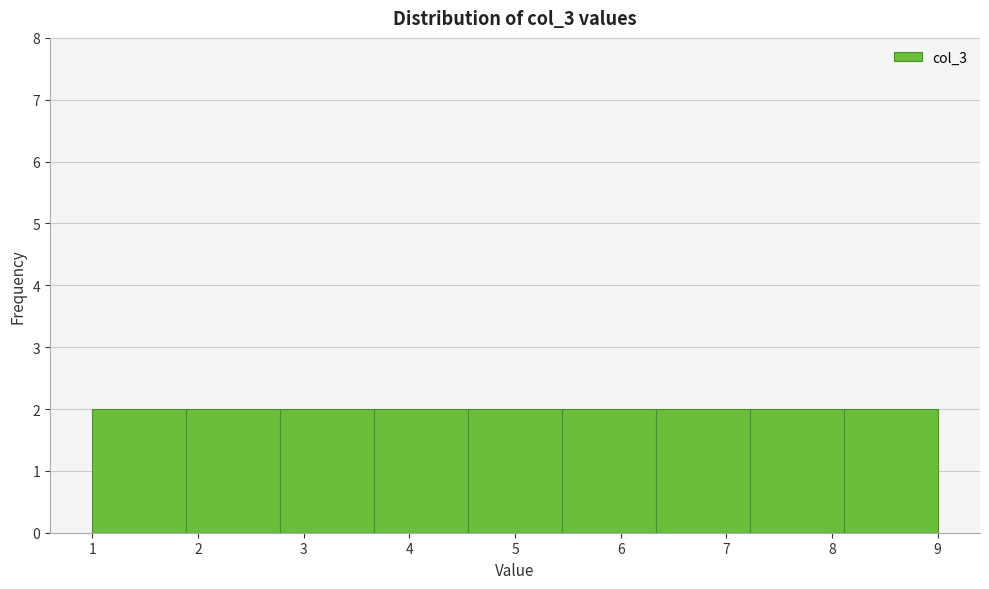

Reading left to right, list every bar in this chart as the range it spans on the x-axis followed by its height. Neither the bar edges nor the heights are printed on the chart, so give them approximately, as read against the axes.

1.0 to 1.9: 2
1.9 to 2.8: 2
2.8 to 3.7: 2
3.7 to 4.6: 2
4.6 to 5.4: 2
5.4 to 6.3: 2
6.3 to 7.2: 2
7.2 to 8.1: 2
8.1 to 9.0: 2